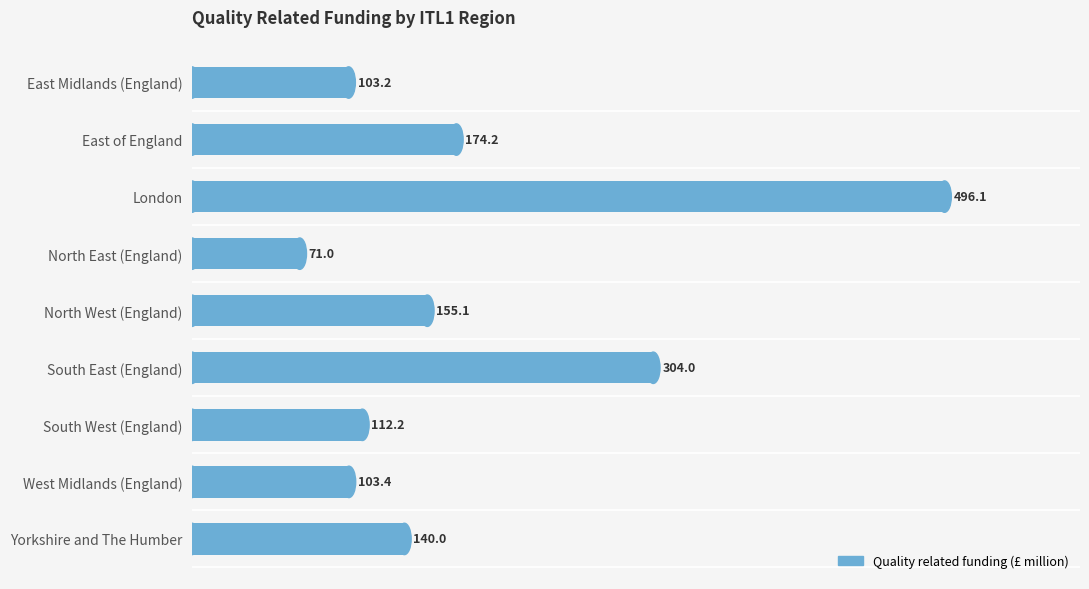

Which has a higher value, South West (England) or East Midlands (England)?

South West (England)